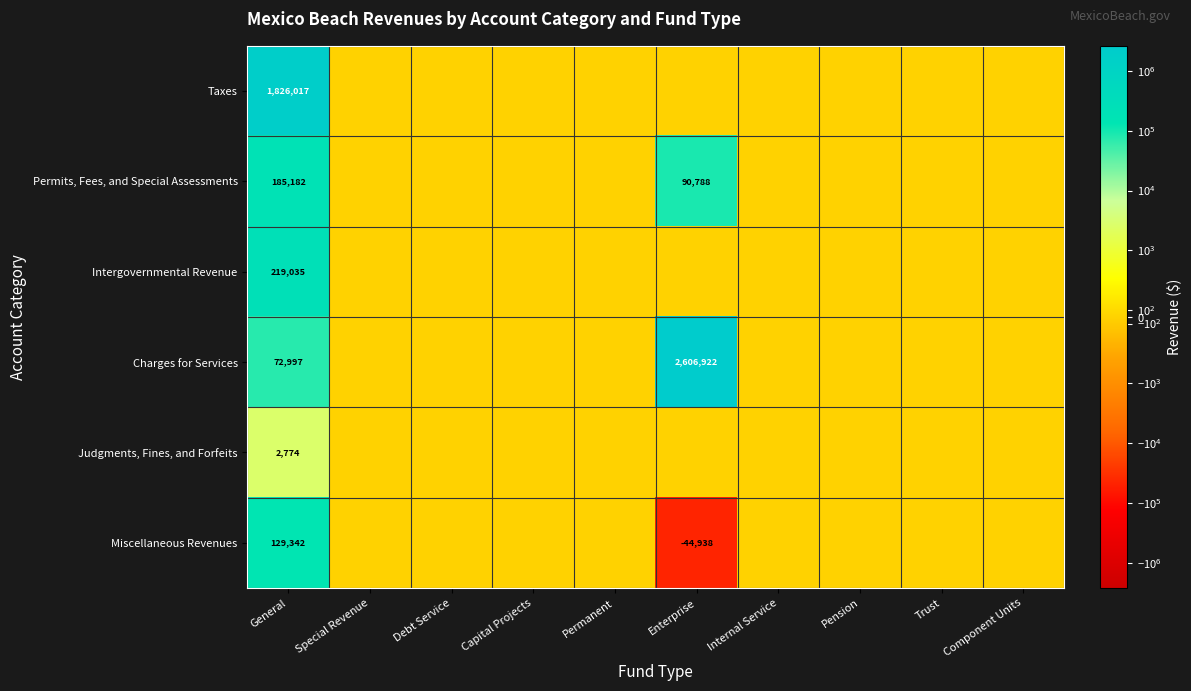

At which category does the chart reach its peak across all series?

Enterprise